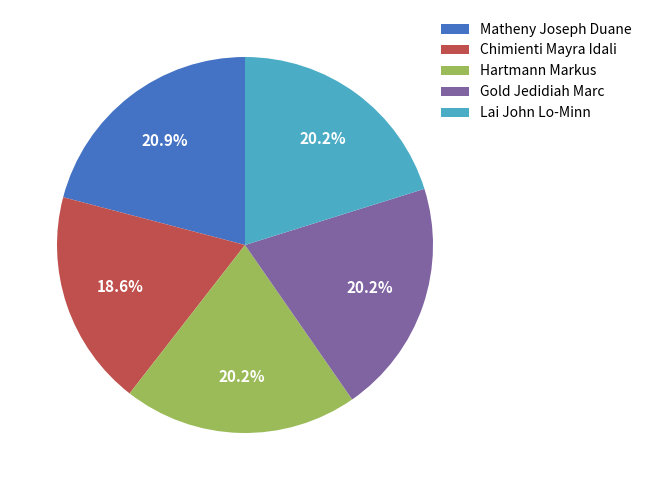

Which category has the biggest portion of the pie?

Matheny Joseph Duane